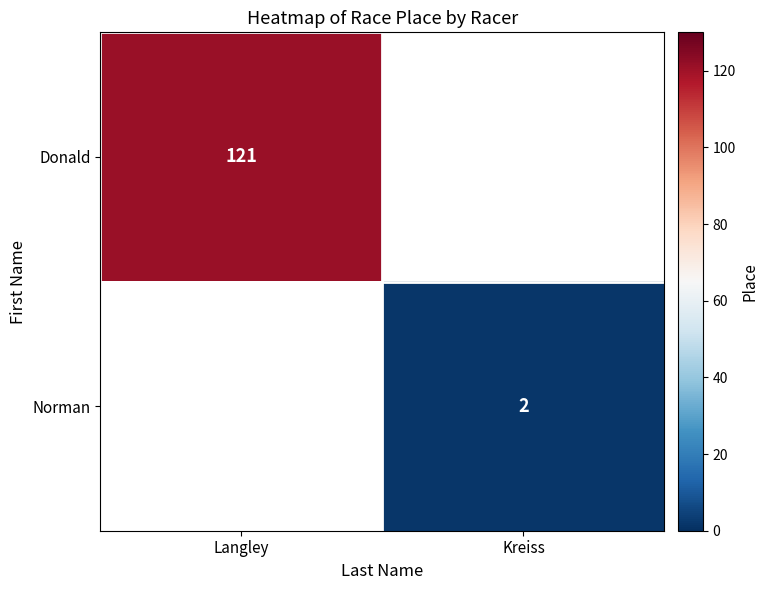

True or false: Donald has a value of 121 at Langley.

True